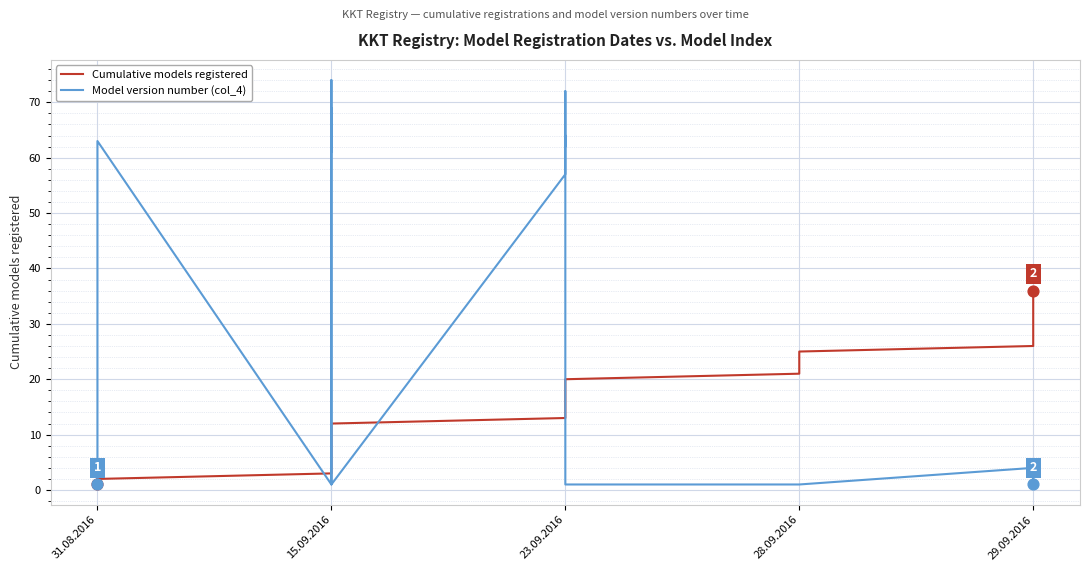

What is the total value across all series at 25?

30